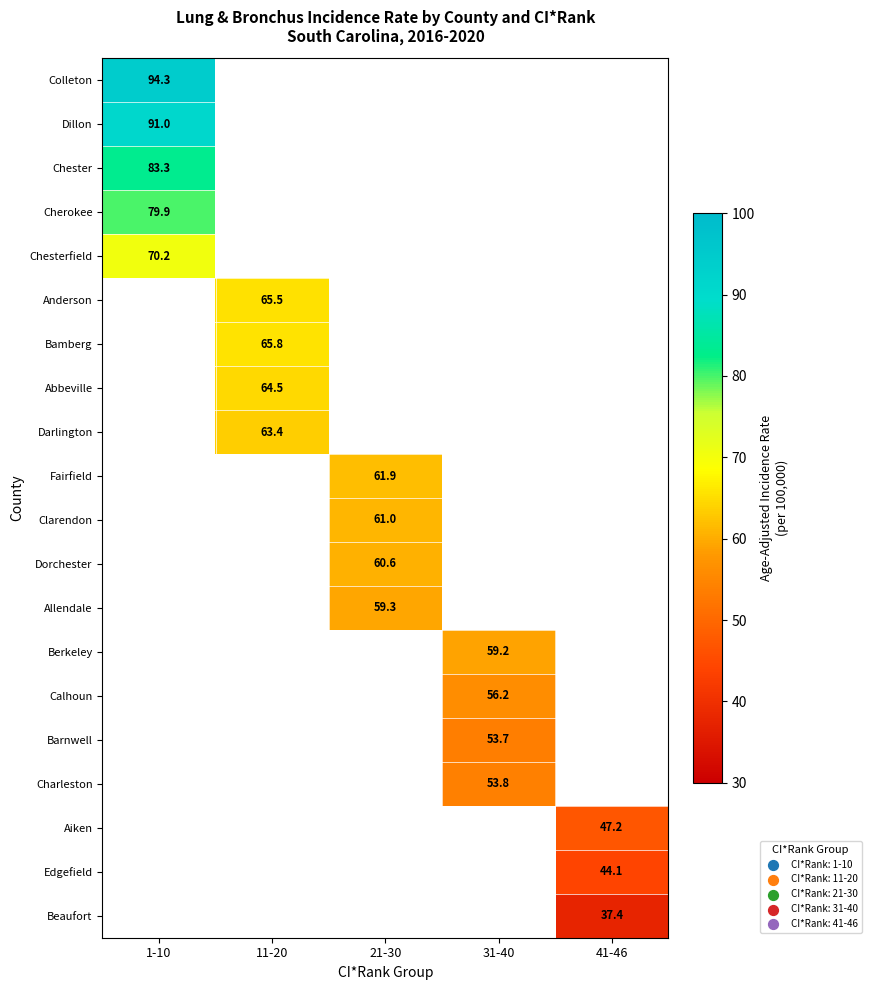

Is it true that Allendale equals 59.3 at 21-30?

True